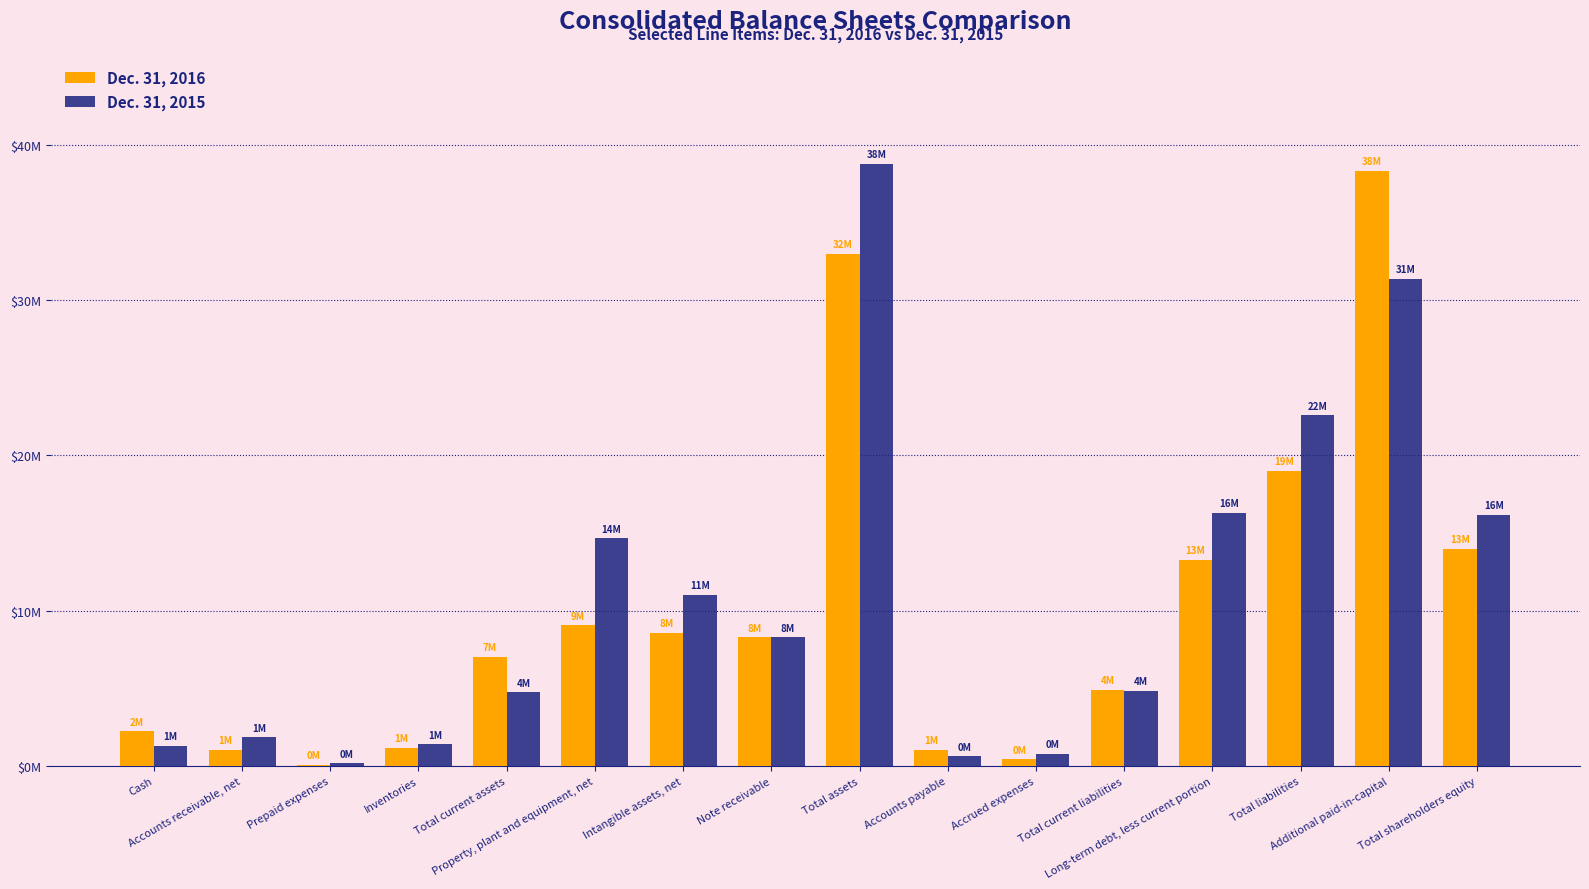

Reading left to right, transcribe all the data shown in this chart.

Dec. 31, 2016: 2241902	1038664	76175	1167692	7028031	9068359	8579444	8296717	32988505	1066514	449004	4910717	13288701	19020075	38295428	13968430
Dec. 31, 2015: 1297002	1861002	179450	1410794	4748248	14655502	11026111	8296717	38745943	638593	809765	4860807	16313113	22571232	31379520	16174711